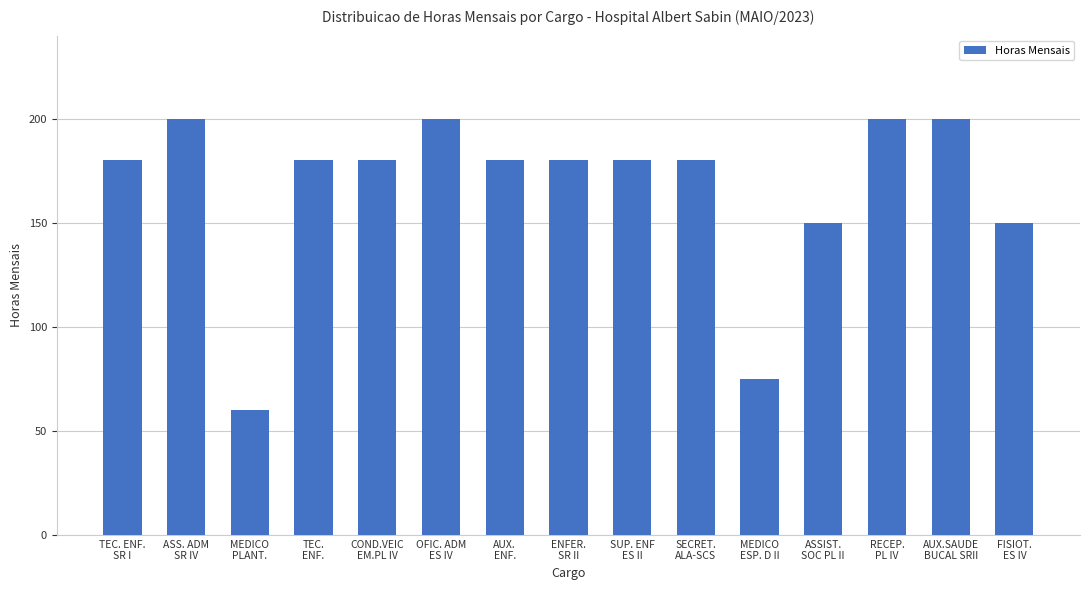

What is the difference between the second highest and minimum values?

140